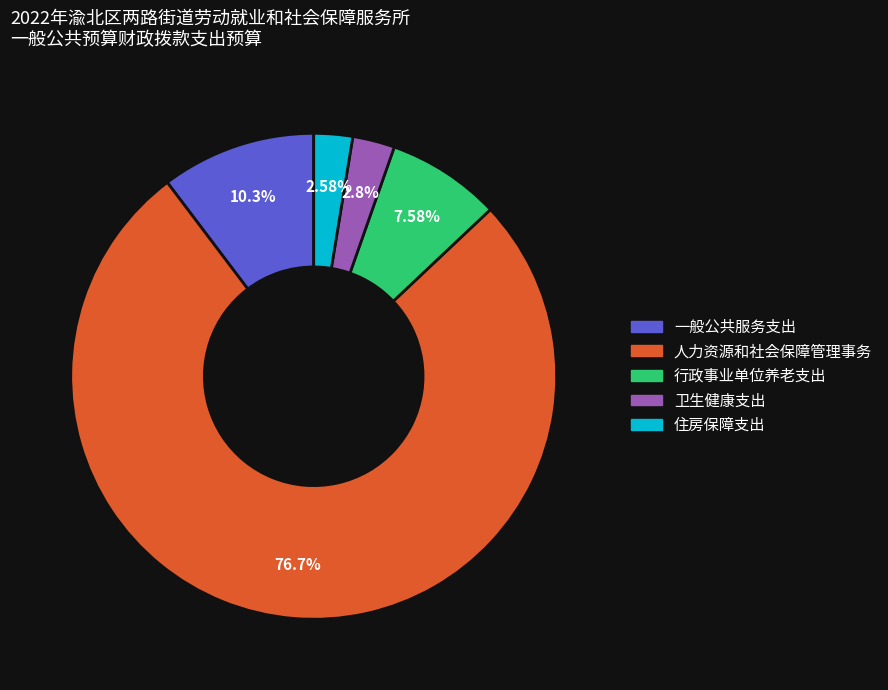

The 住房保障支出 slice represents 3% of the pie. True or false?

True